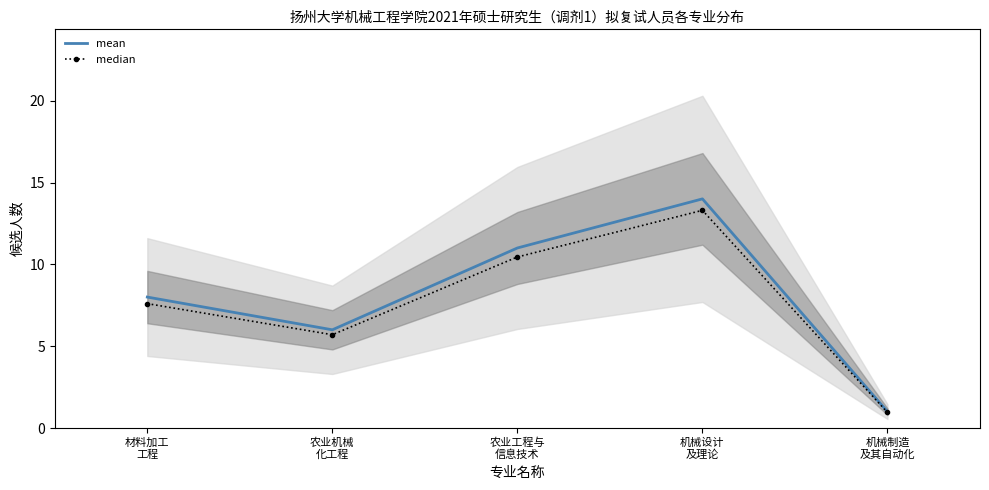

Count the number of categories in the chart.

5